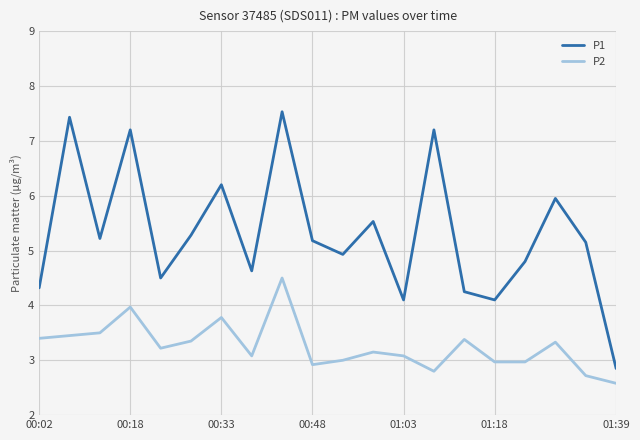

Rank the series by their average value, from highest to lowest.

P1, P2